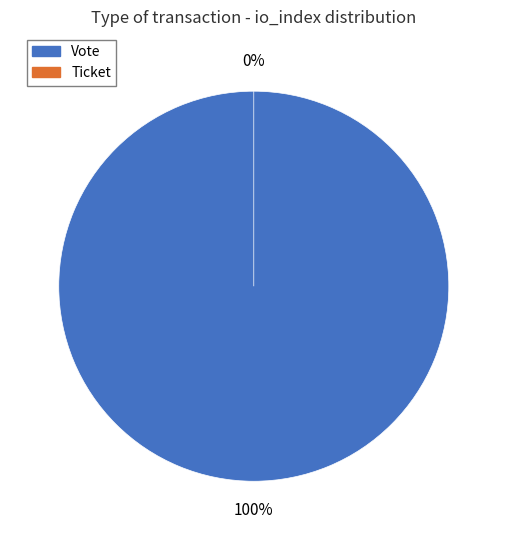

Which slice is the smallest?

Ticket